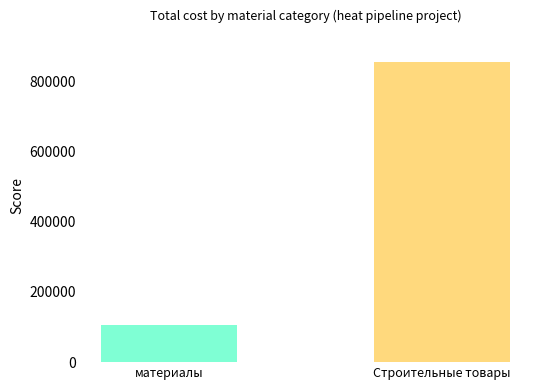

What is the maximum value shown in the chart?

854779.9